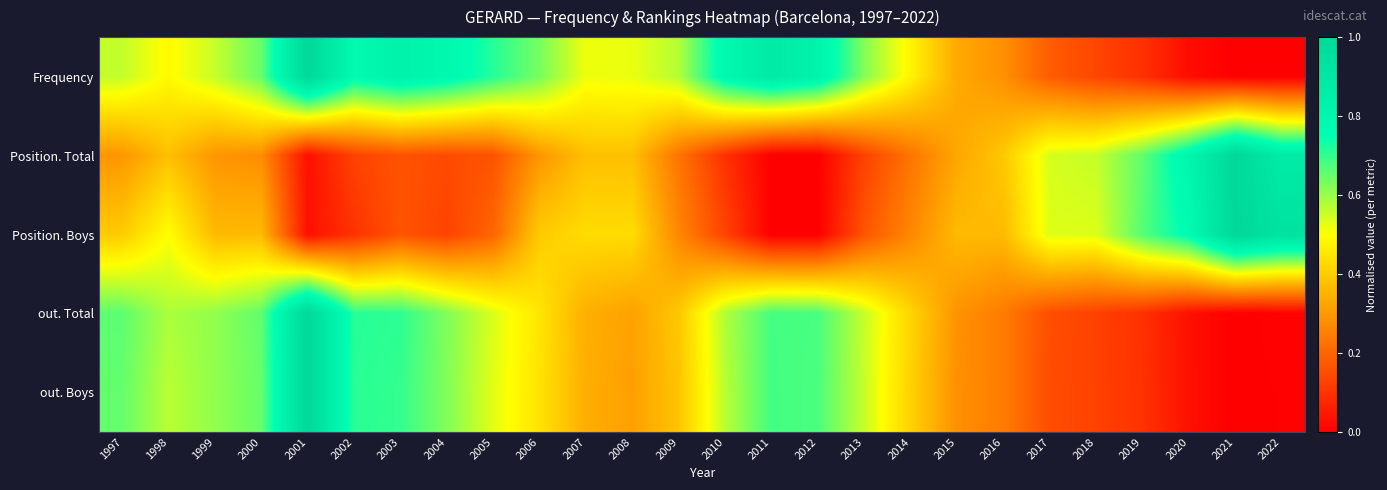

Between 2002 and 2016, which series saw the biggest shift?

Frequency